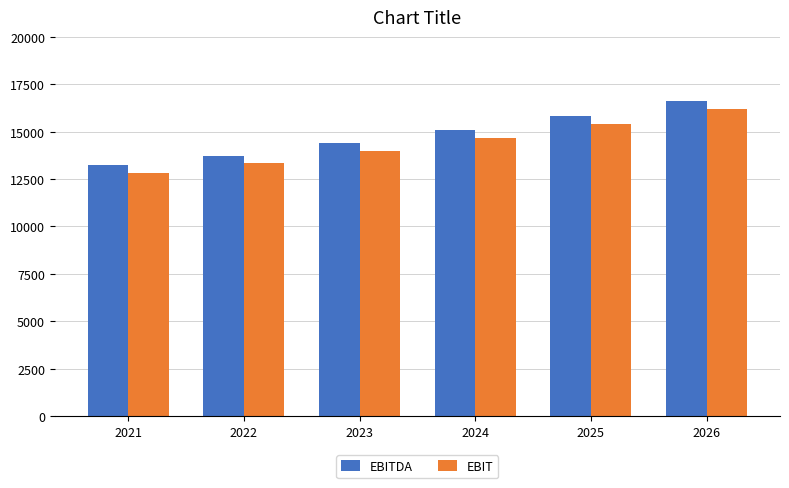

The value of EBIT at 2021 is 7830. True or false?

False